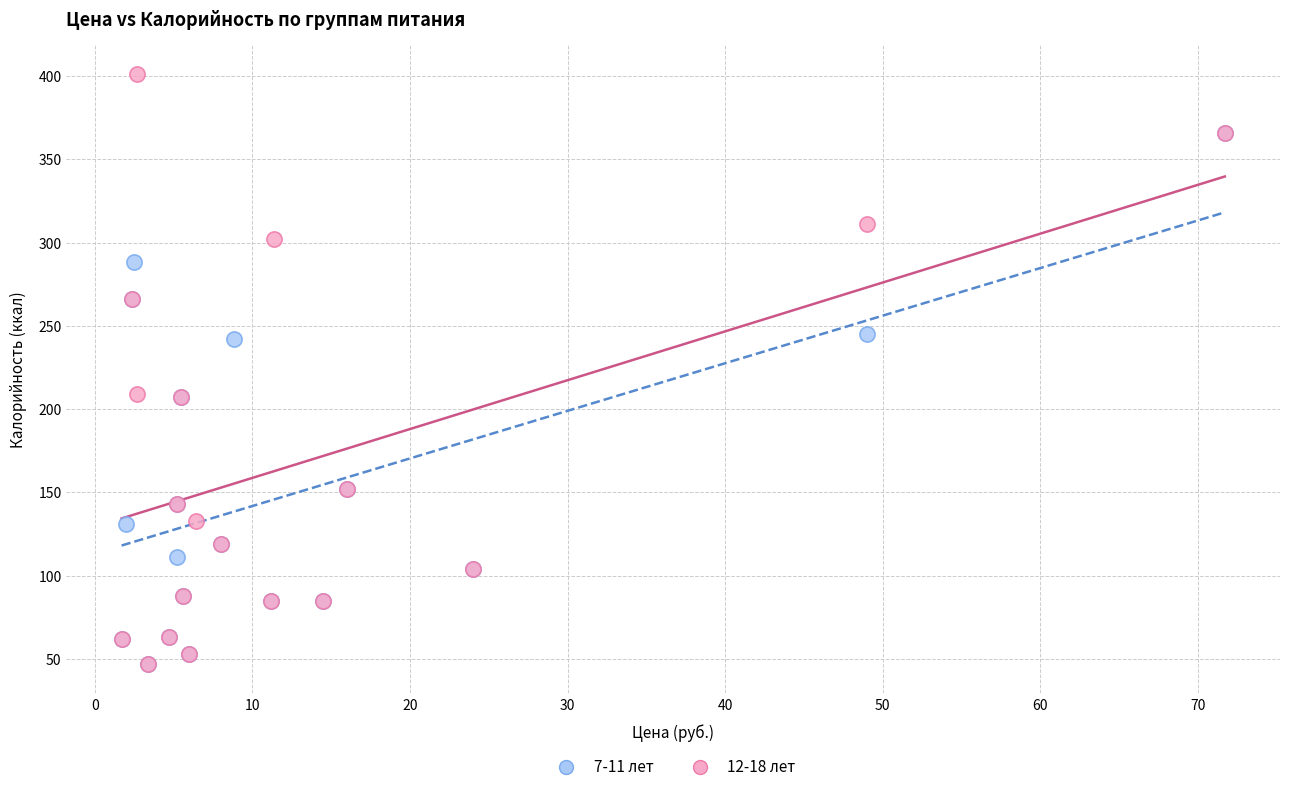

Which series contains the highest Y value?

12-18 лет